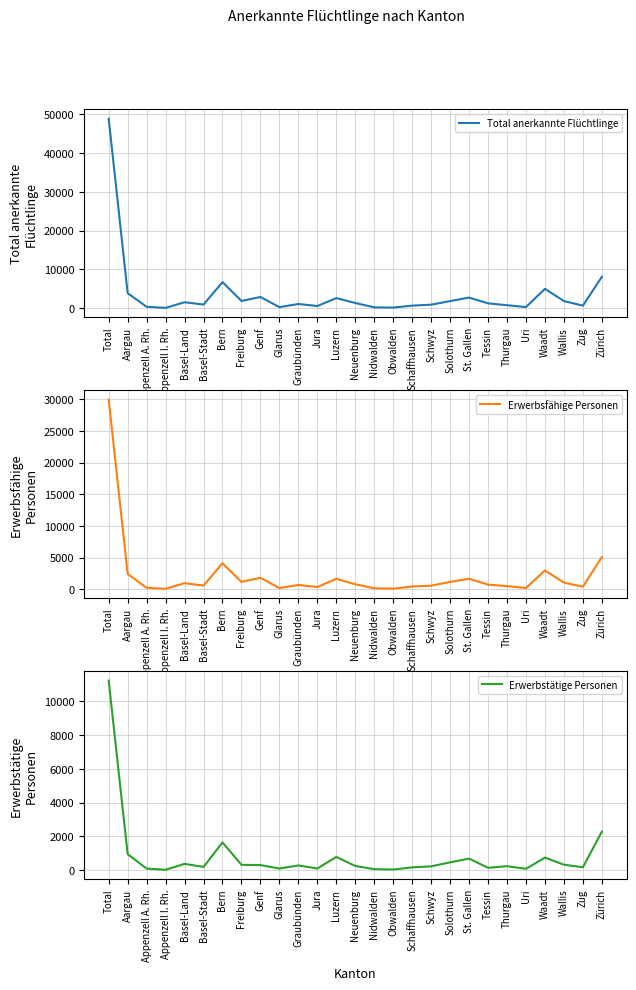

The Erwerbsfähige Personen series shows 1044 at Wallis. True or false?

True